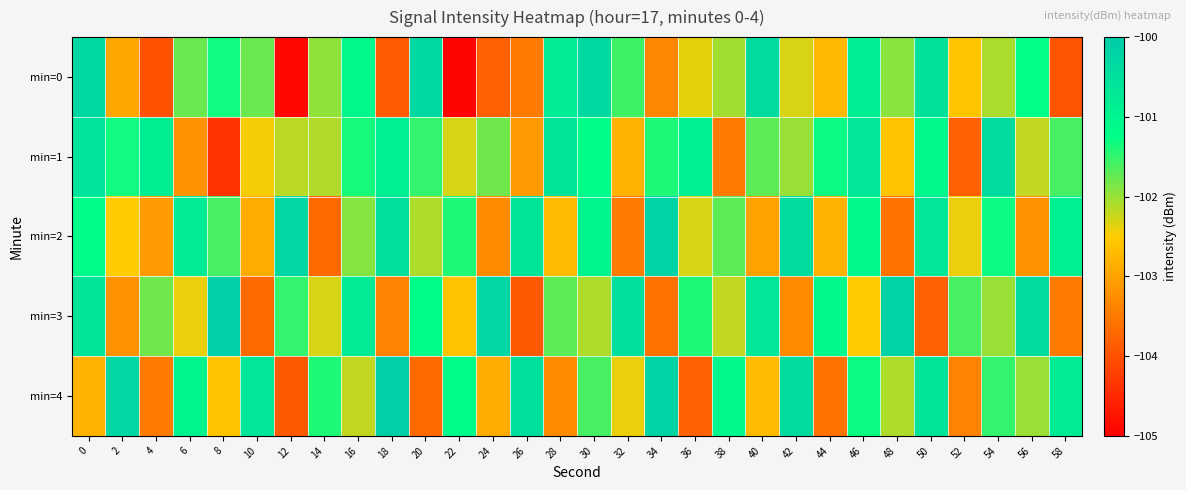

Reading right to left, what are all the values shown in this chart?

min=0: 58=-104.0	56=-101.2	54=-102.1	52=-102.6	50=-100.6	48=-101.9	46=-100.8	44=-102.7	42=-102.3	40=-100.4	38=-102.0	36=-102.4	34=-103.4	32=-101.6	30=-100.4	28=-100.8	26=-103.5	24=-103.8	22=-104.9	20=-100.3	18=-103.9	16=-101.1	14=-102.0	12=-104.9	10=-101.8	8=-101.3	6=-101.8	4=-104.0	2=-102.9	0=-100.3
min=1: 58=-101.6	56=-102.2	54=-100.4	52=-103.8	50=-101.1	48=-102.6	46=-100.7	44=-101.3	42=-102.0	40=-101.7	38=-103.5	36=-100.9	34=-101.4	32=-102.8	30=-101.2	28=-100.6	26=-103.1	24=-101.8	22=-102.3	20=-101.5	18=-100.9	16=-101.4	14=-102.1	12=-102.2	10=-102.5	8=-104.4	6=-103.2	4=-100.9	2=-101.3	0=-100.6
min=2: 58=-100.9	56=-103.2	54=-101.3	52=-102.4	50=-100.7	48=-103.6	46=-101.1	44=-102.8	42=-100.4	40=-103.0	38=-101.7	36=-102.3	34=-100.2	32=-103.5	30=-101.0	28=-102.7	26=-100.6	24=-103.3	22=-101.4	20=-102.1	18=-100.5	16=-101.9	14=-103.7	12=-100.3	10=-102.9	8=-101.6	6=-100.8	4=-103.1	2=-102.5	0=-101.2
min=3: 58=-103.5	56=-100.4	54=-102.0	52=-101.6	50=-103.8	48=-100.2	46=-102.5	44=-101.1	42=-103.3	40=-100.7	38=-102.2	36=-101.4	34=-103.6	32=-100.5	30=-102.1	28=-101.7	26=-103.9	24=-100.3	22=-102.6	20=-101.2	18=-103.4	16=-100.8	14=-102.3	12=-101.5	10=-103.7	8=-100.1	6=-102.4	4=-101.8	2=-103.2	0=-100.6
min=4: 58=-100.8	56=-102.0	54=-101.5	52=-103.4	50=-100.6	48=-102.1	46=-101.3	44=-103.6	42=-100.4	40=-102.7	38=-101.1	36=-103.8	34=-100.2	32=-102.4	30=-101.6	28=-103.3	26=-100.5	24=-102.9	22=-101.2	20=-103.7	18=-100.1	16=-102.2	14=-101.4	12=-103.9	10=-100.7	8=-102.6	6=-101.0	4=-103.5	2=-100.3	0=-102.8